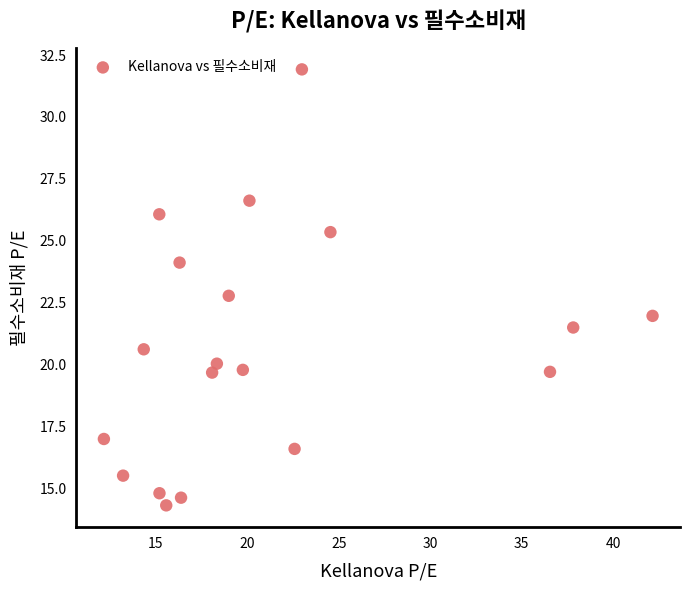

What Y value in the scatter plot is closest to 23?

22.8